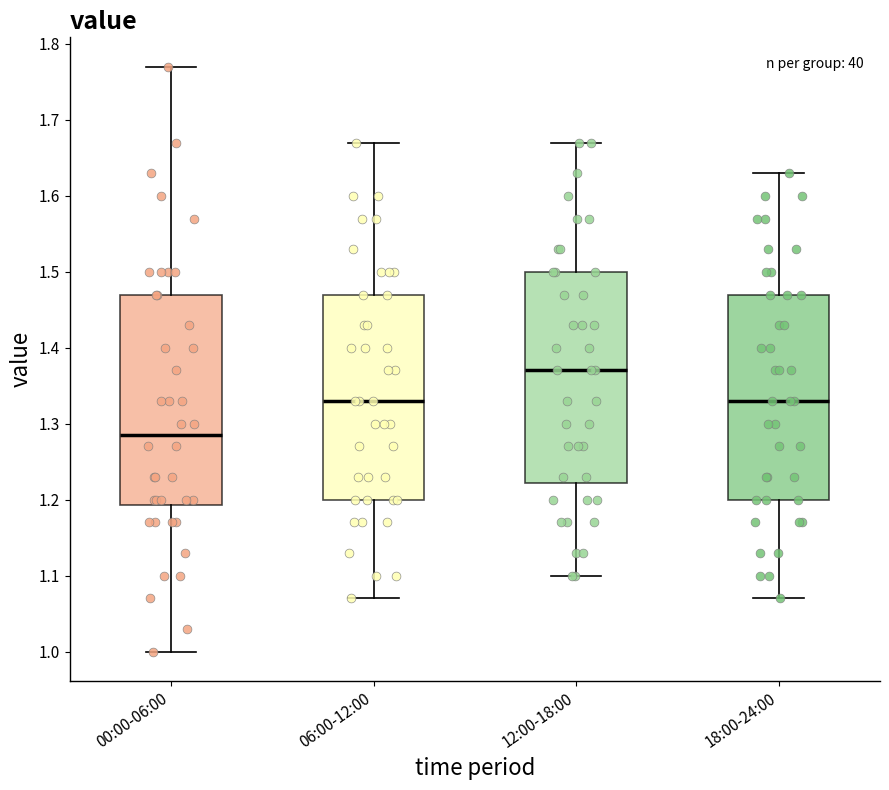

Reading left to right, transcribe this box plot: for each box, give where its median line is, the range the box spans, and where its two whiskers end, as read against the y-axis. The values are not printed on the chart, so give them approximately, as read against the axis.

00:00-06:00: median 1.29, box 1.19 to 1.47, whiskers 1.00 to 1.77
06:00-12:00: median 1.33, box 1.20 to 1.47, whiskers 1.07 to 1.67
12:00-18:00: median 1.37, box 1.22 to 1.50, whiskers 1.10 to 1.67
18:00-24:00: median 1.33, box 1.20 to 1.47, whiskers 1.07 to 1.63